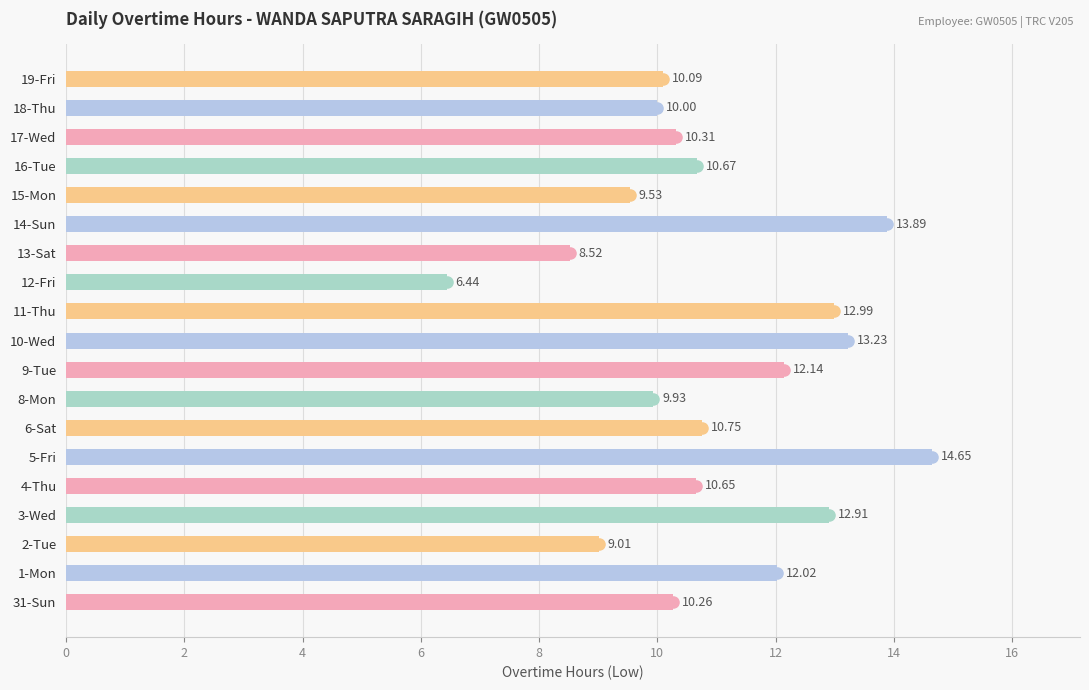

List the labels in order of value, smallest first.

12-Fri, 13-Sat, 2-Tue, 15-Mon, 8-Mon, 18-Thu, 19-Fri, 31-Sun, 17-Wed, 4-Thu, 16-Tue, 6-Sat, 1-Mon, 9-Tue, 3-Wed, 11-Thu, 10-Wed, 14-Sun, 5-Fri